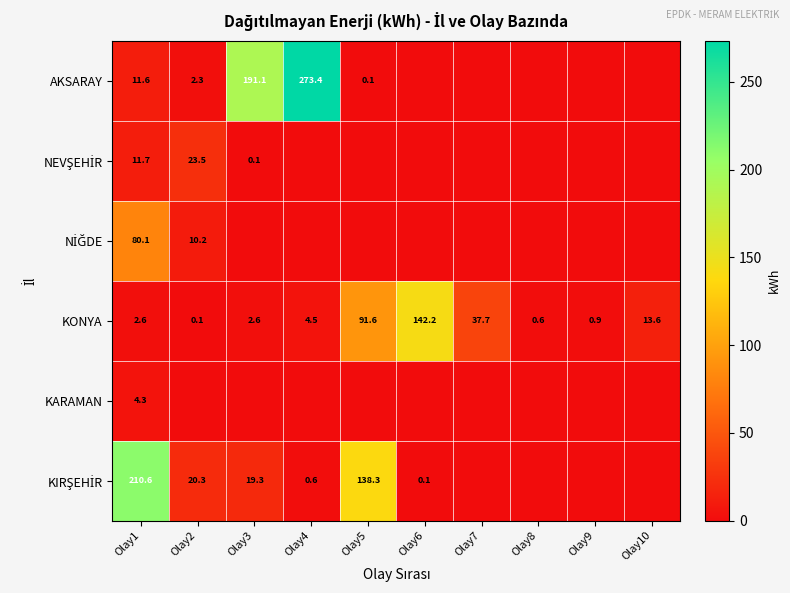

True or false: KONYA has a value of 1.5 at Olay3.

False